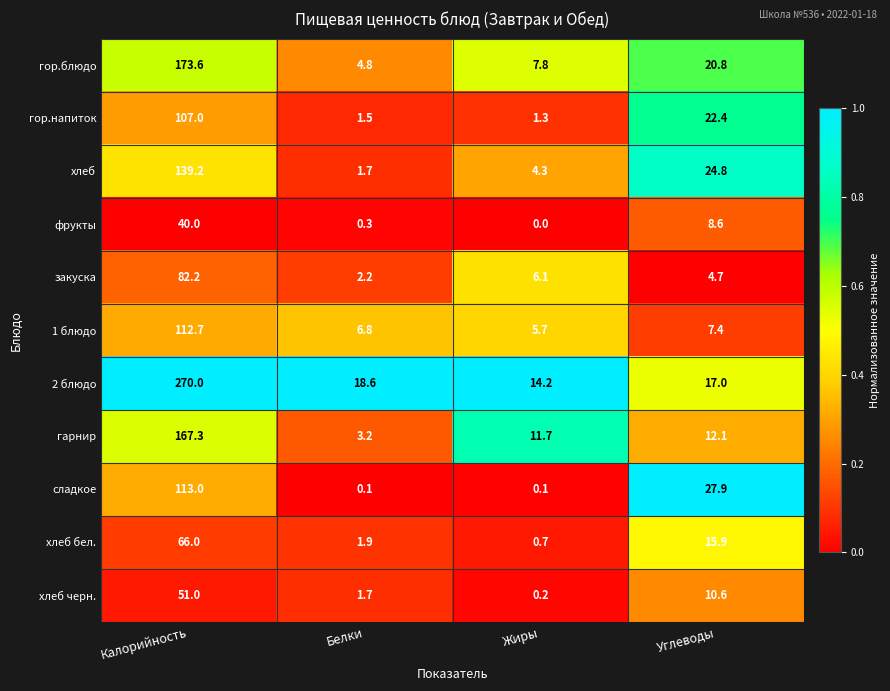

Is it true that гор.напиток equals 6.4 at Углеводы?

False